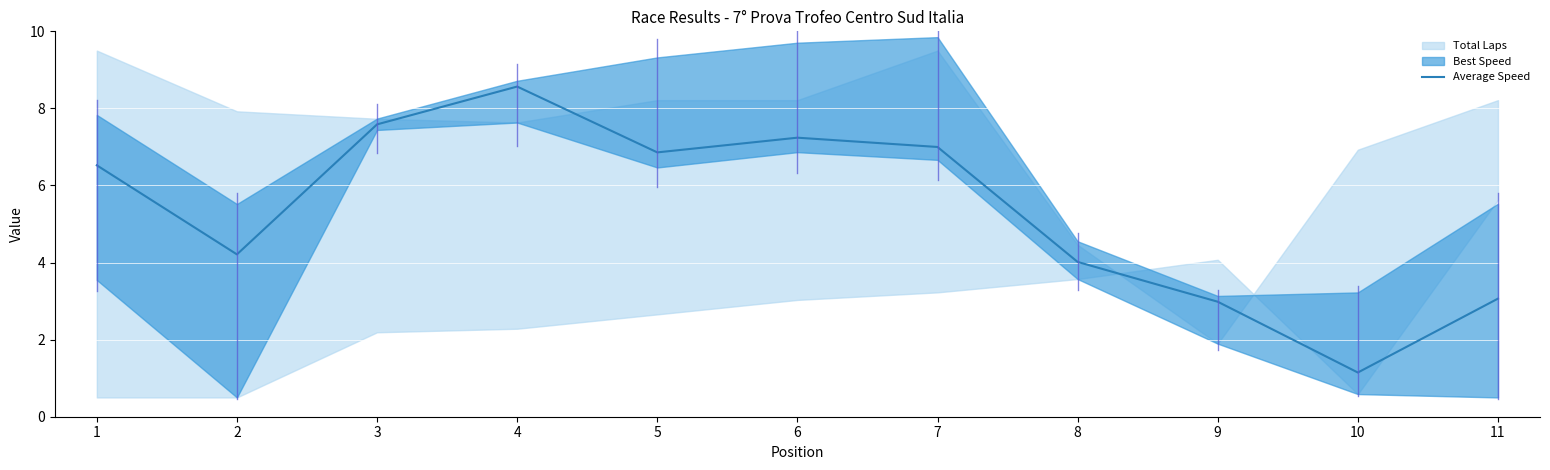

At which label is the value closest to 4?

8